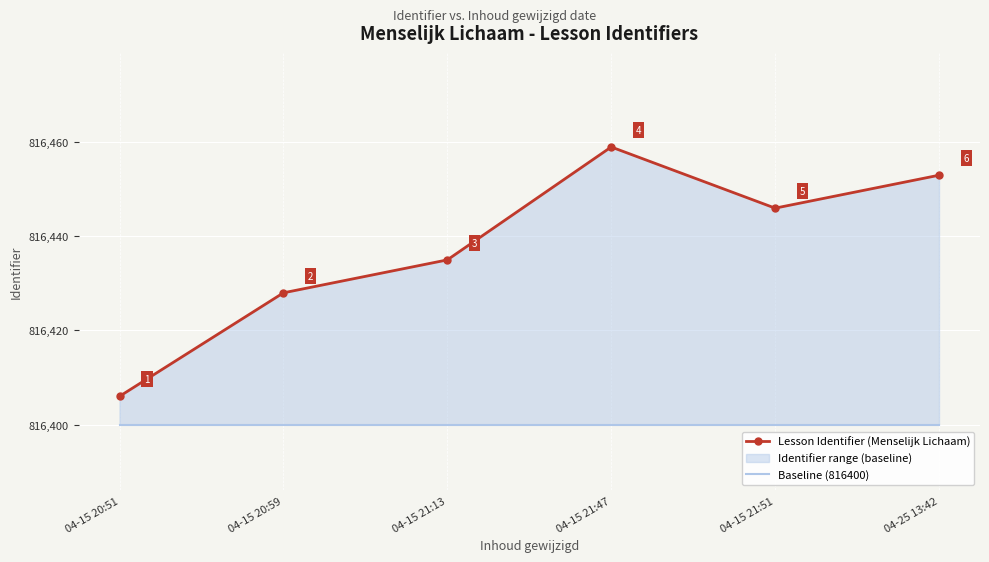

Is it true that Lesson Identifier (Menselijk Lichaam) equals 816428 at 04-15 20:59?

True